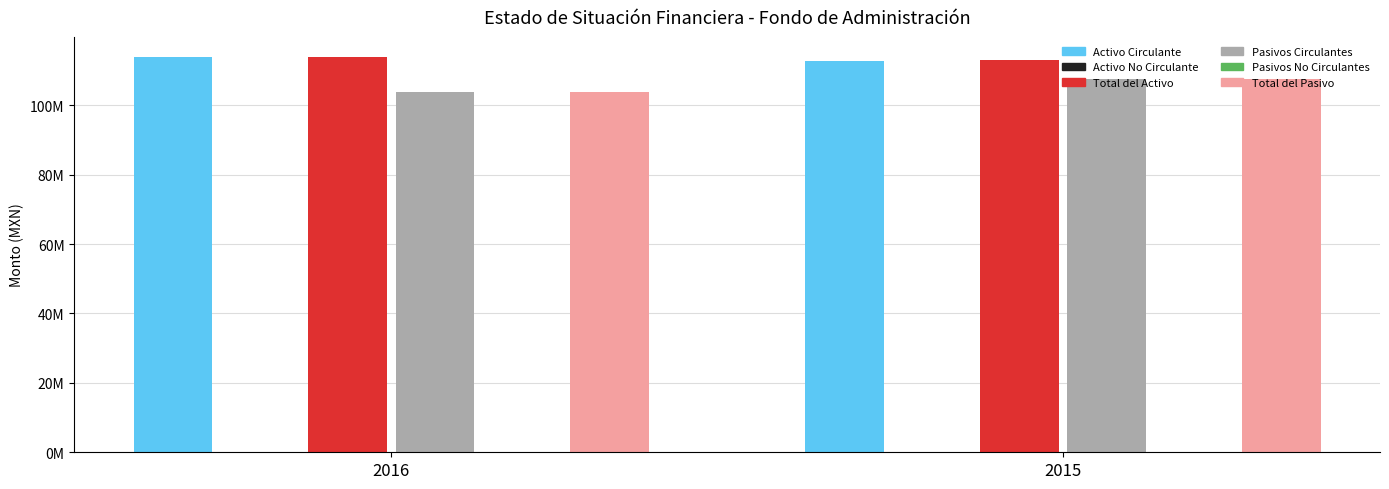

Which category has the lowest value across all series?

2016